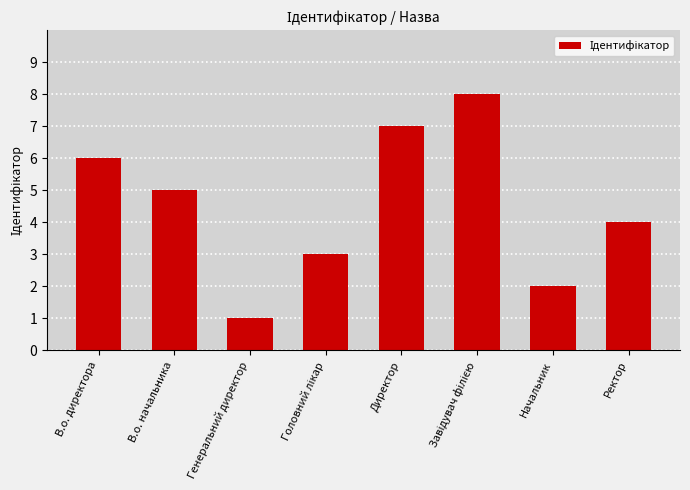

Approximately how many times larger is the value at Директор compared to В.о. директора?

1.2